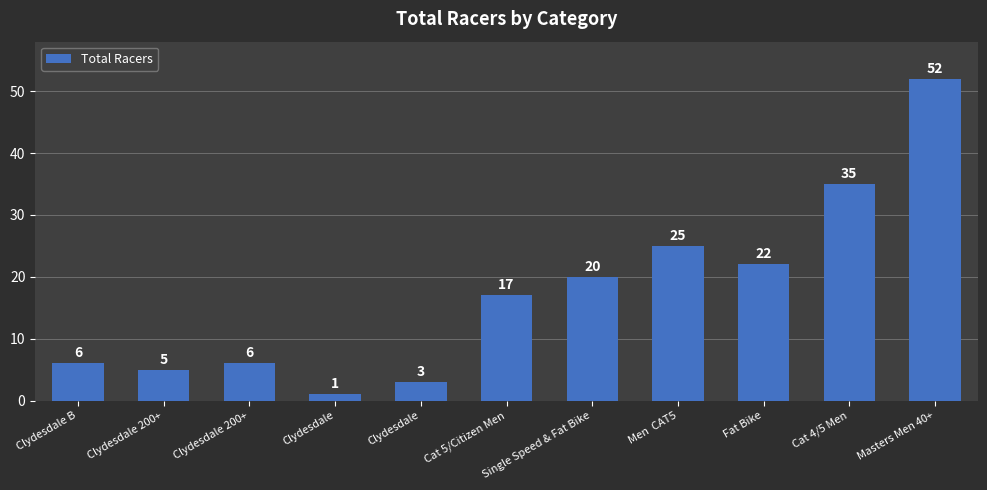

Count the number of data series in this chart.

1